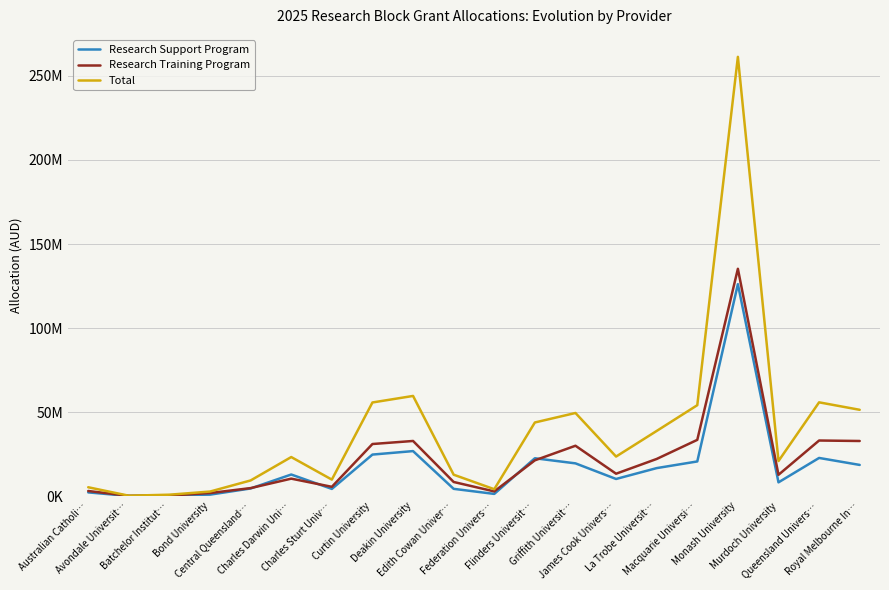

Reading left to right, what are all the values shown in this chart?

Research Support Program: 2217956	77651	524025	879125	4550473	12855701	4286701	24717773	26791377	4332395	1312796	22529125	19490224	10201709	16667877	20628511	126109023	8192152	22714866	18558554
Research Training Program: 3054420	164108	323773	1839820	4773010	10392998	5538247	31000387	32814481	8413791	2795801	21291217	29973475	13332946	22110470	33475332	135257526	12683975	33086088	32798728
Total: 5272376	241759	847798	2718945	9323483	23248699	9824948	55718160	59605858	12746186	4108597	43820342	49463699	23534655	38778347	54103843	261366549	20876127	55800954	51357282